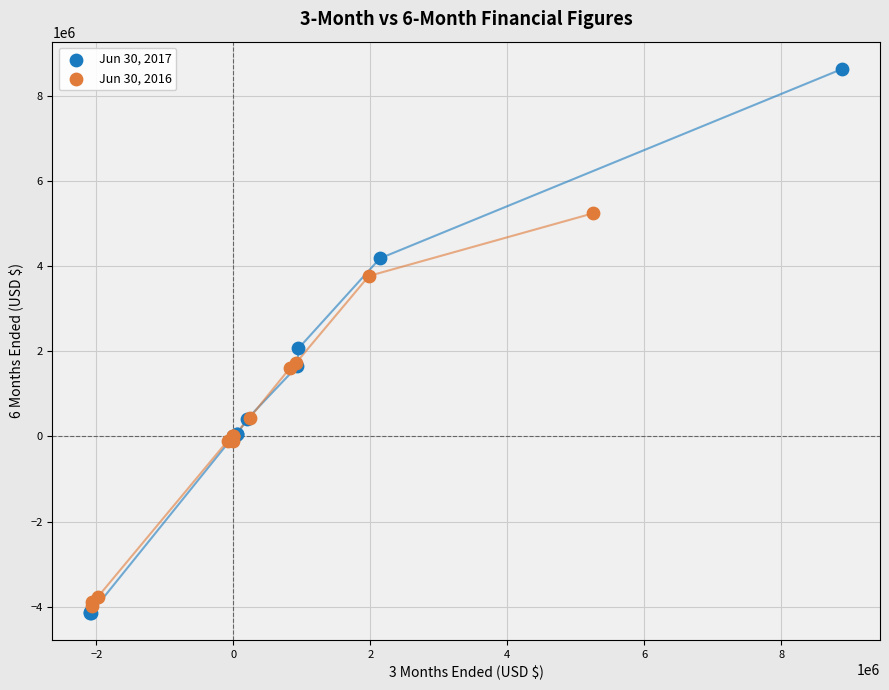

Which series reaches the maximum Y coordinate?

Jun 30, 2017